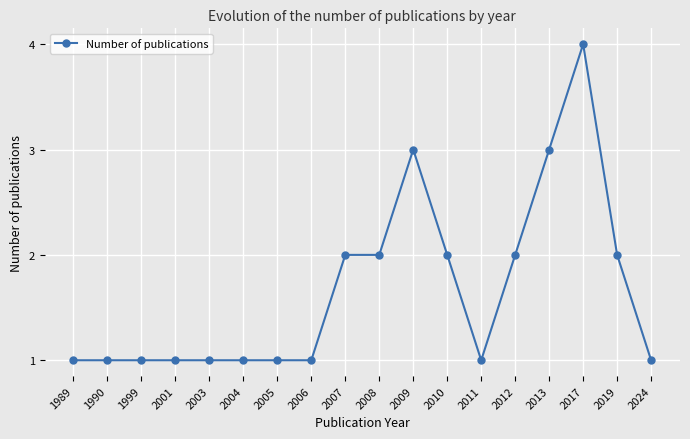

What is the value of the 11th point from the left?

3